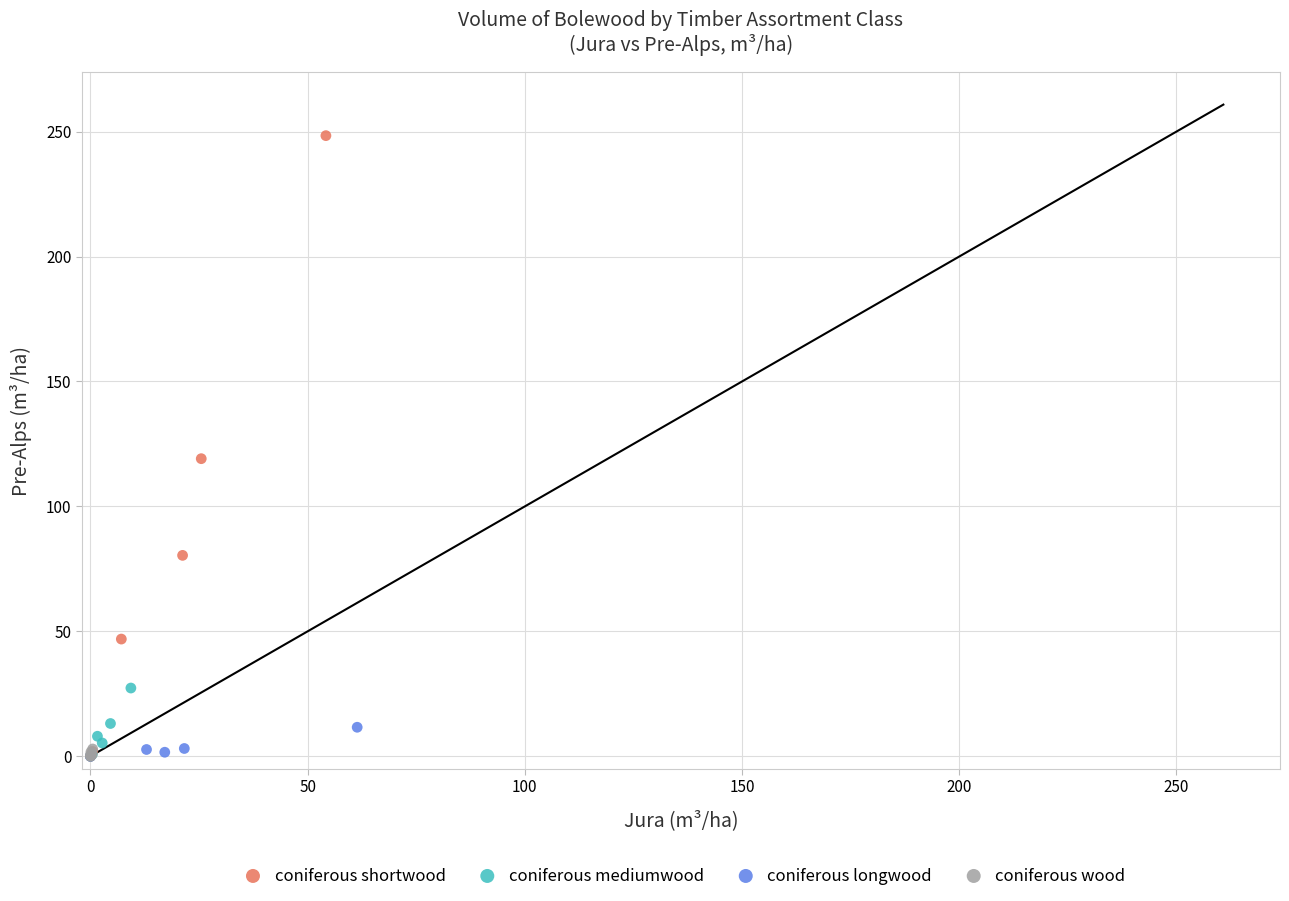

Which series has the widest spread of Y values?

coniferous shortwood